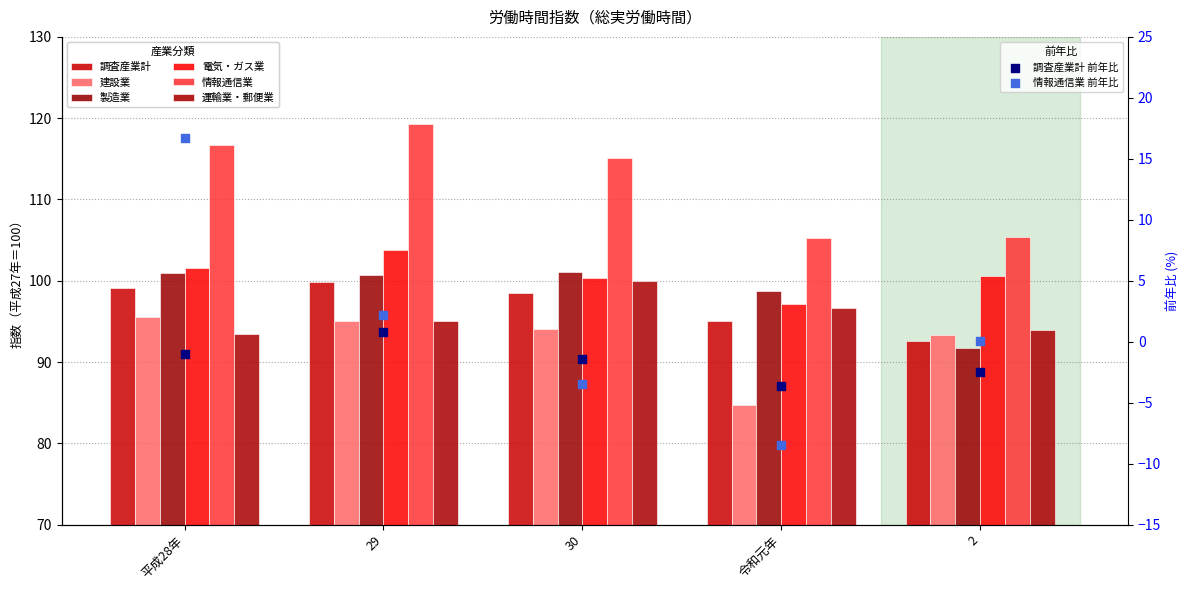

Which series has the widest spread of Y values?

情報通信業